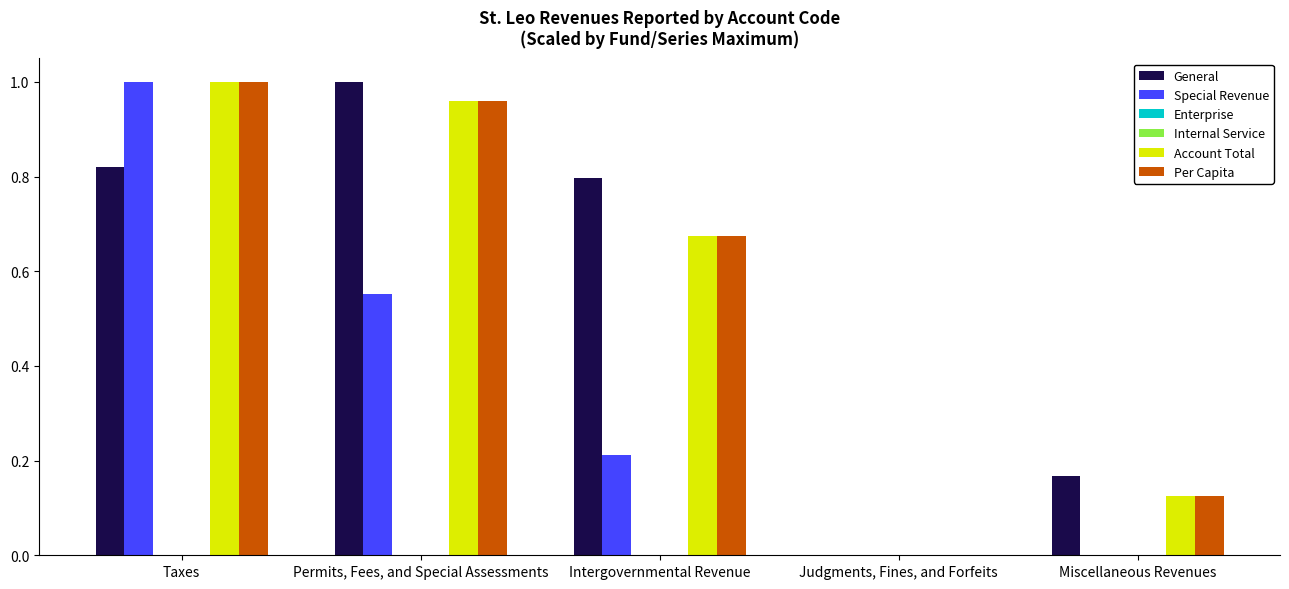

How many Special Revenue values are between 0 and 1?

5